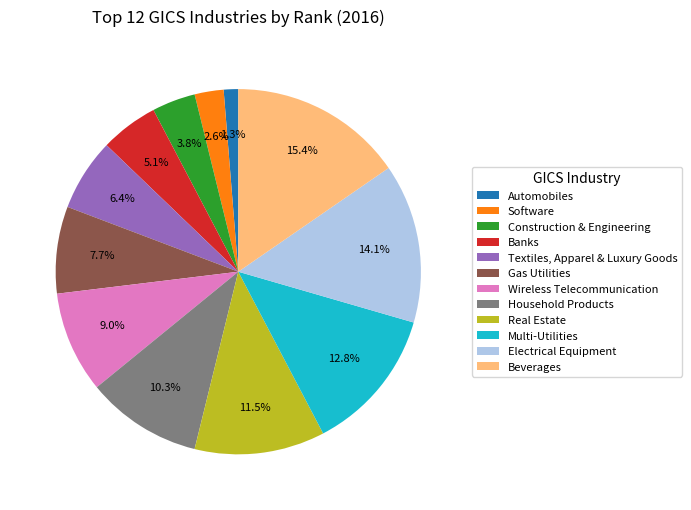

Which slice is the smallest?

Automobiles